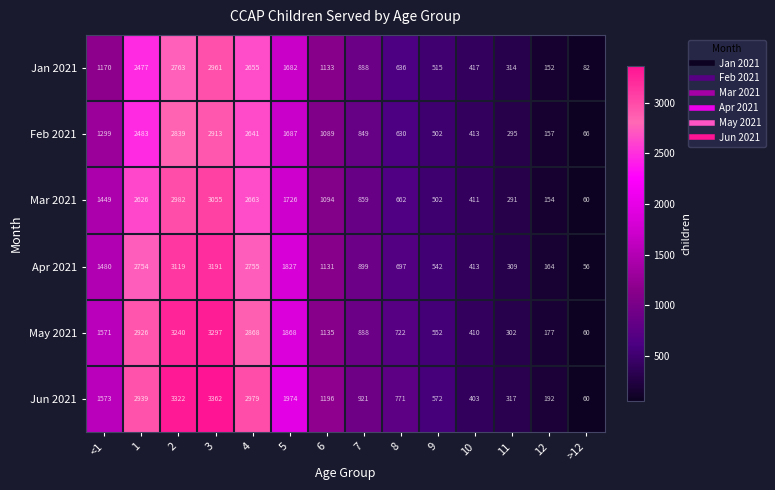

What is the difference between the Jan 2021 values at 2 and 1?

286